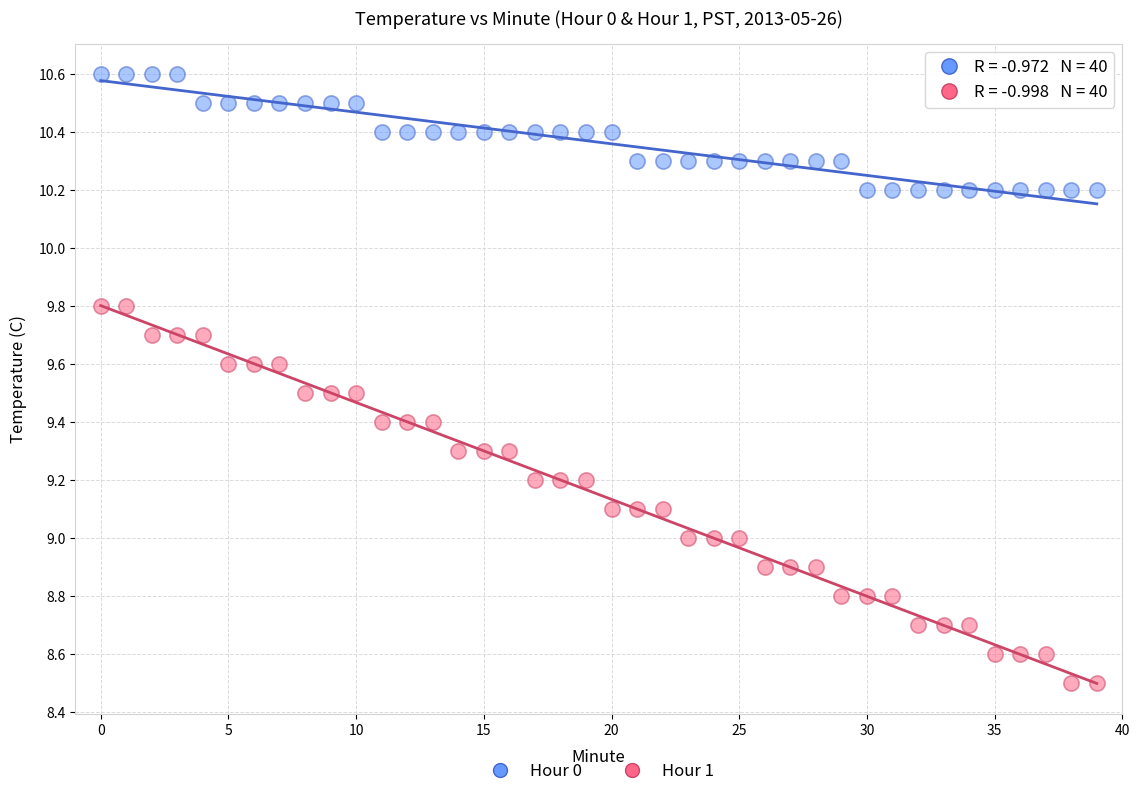

What are all the series names shown in the legend?

Hour 0, Hour 1